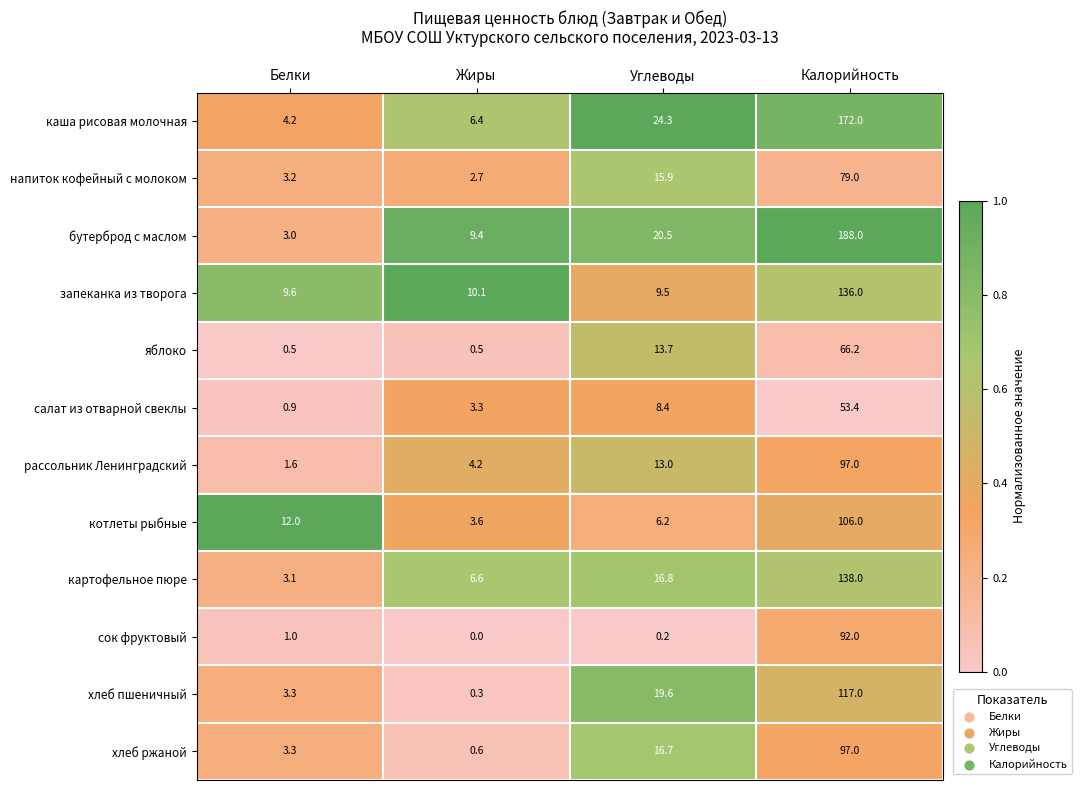

True or false: картофельное пюре has a value of 4.4 at Белки.

False